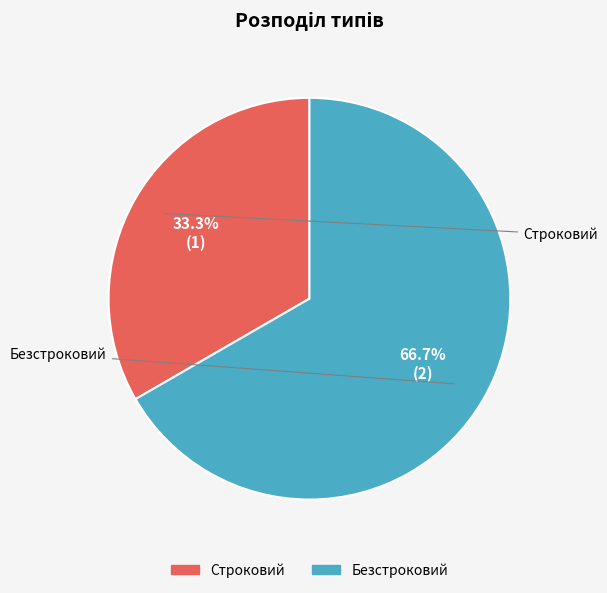

Count the number of slices in the pie.

2